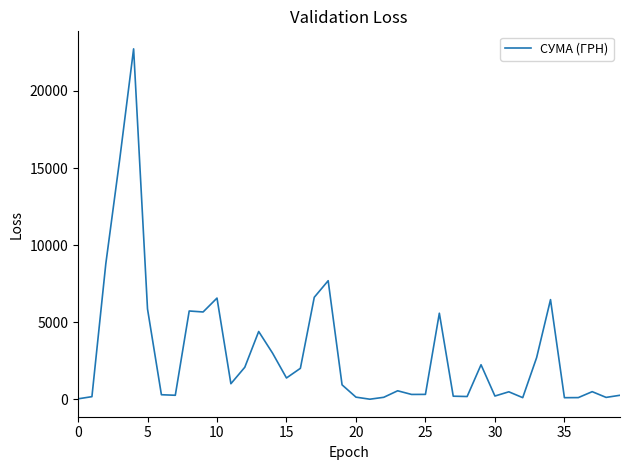

What is the maximum value shown in the chart?

22733.0